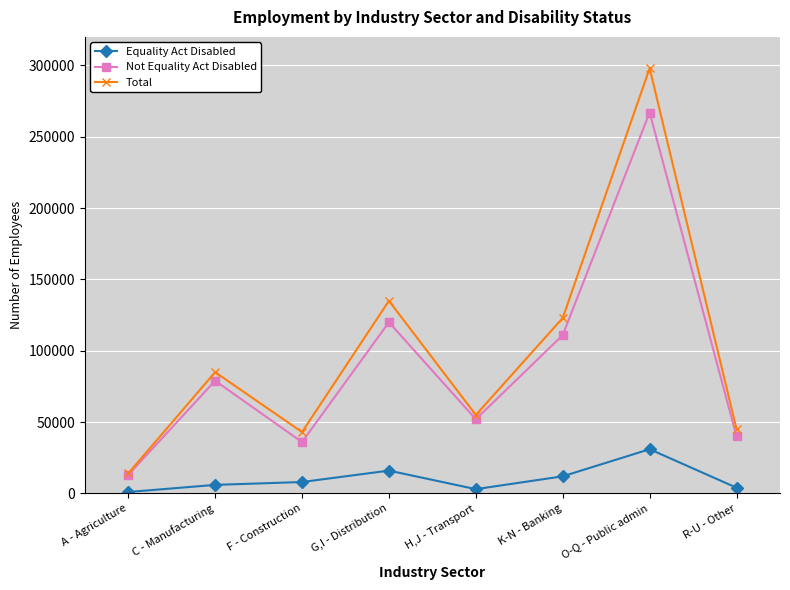

What is the minimum value shown in the chart?

1000